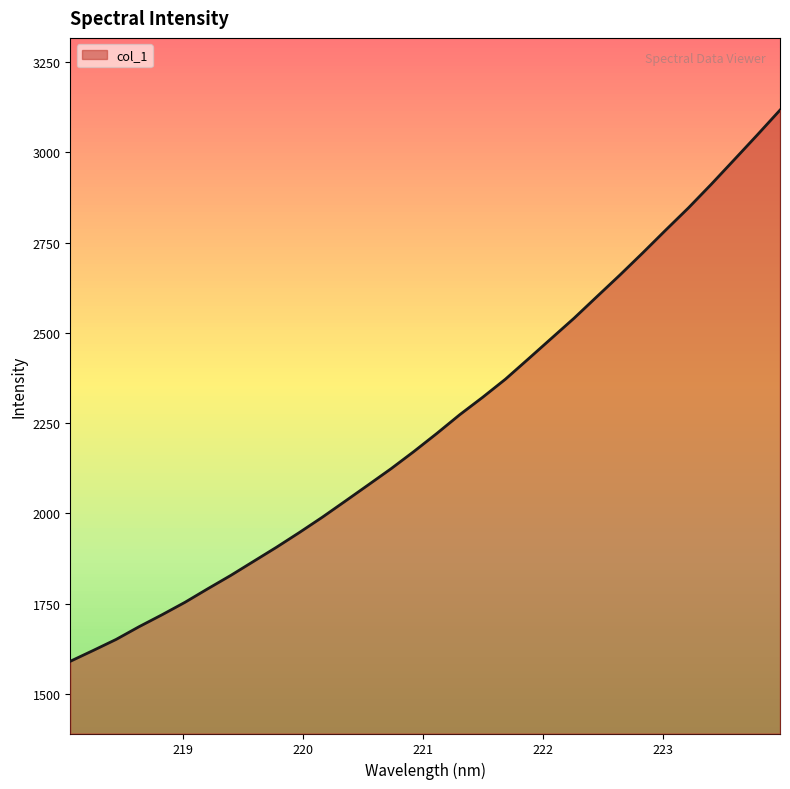

What is the smallest value displayed?

1590.3